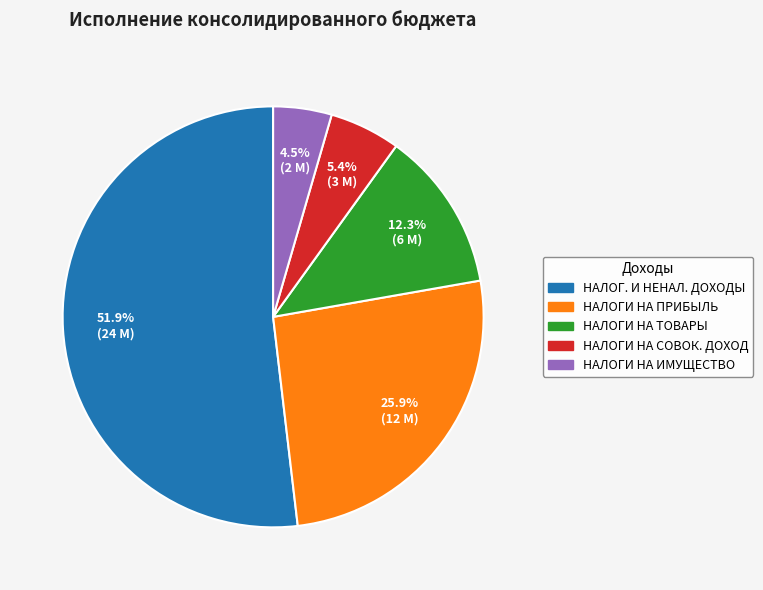

How many slices are in this pie chart?

5